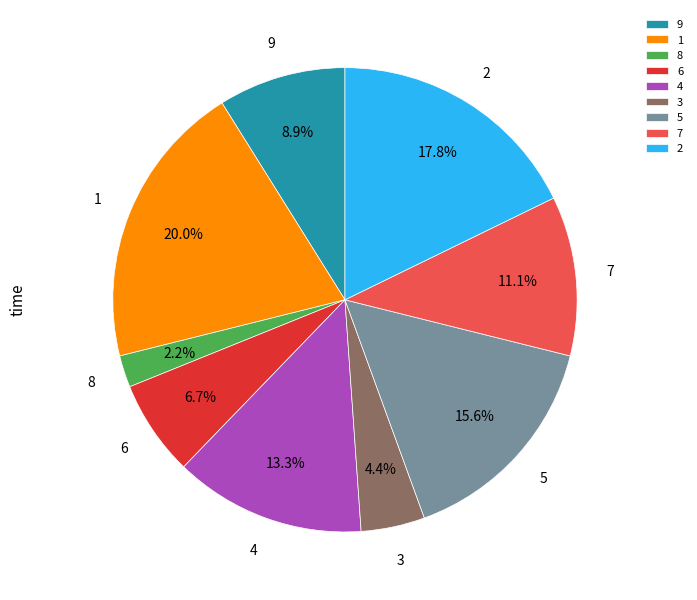

To the nearest percent, what percentage of the pie is 2?

18%